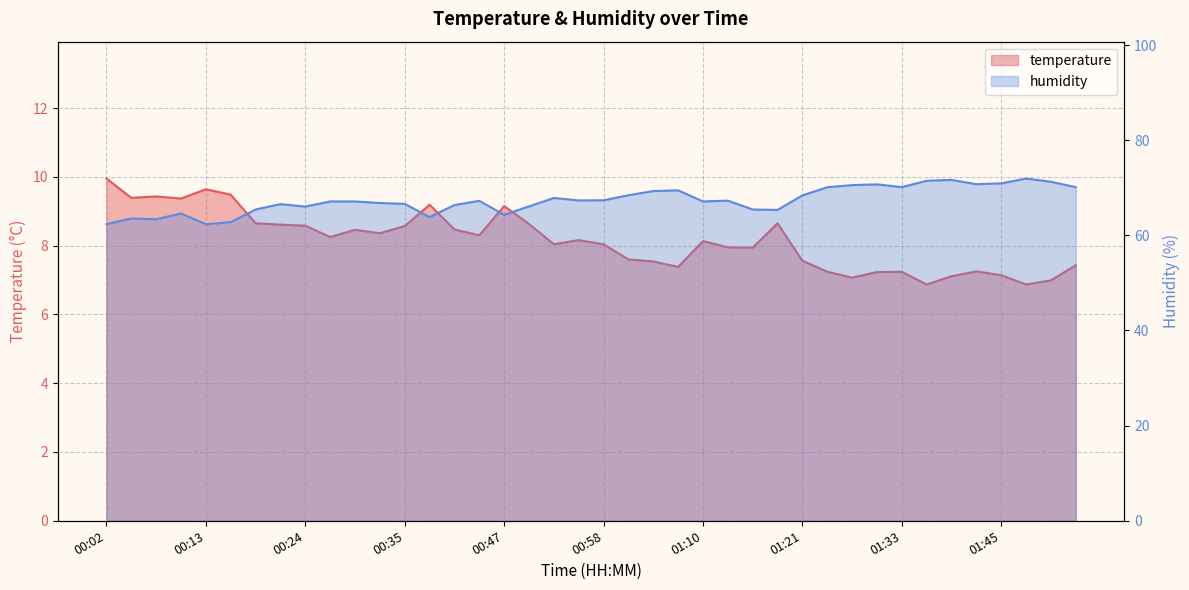

True or false: humidity and temperature intersect in this chart.

False